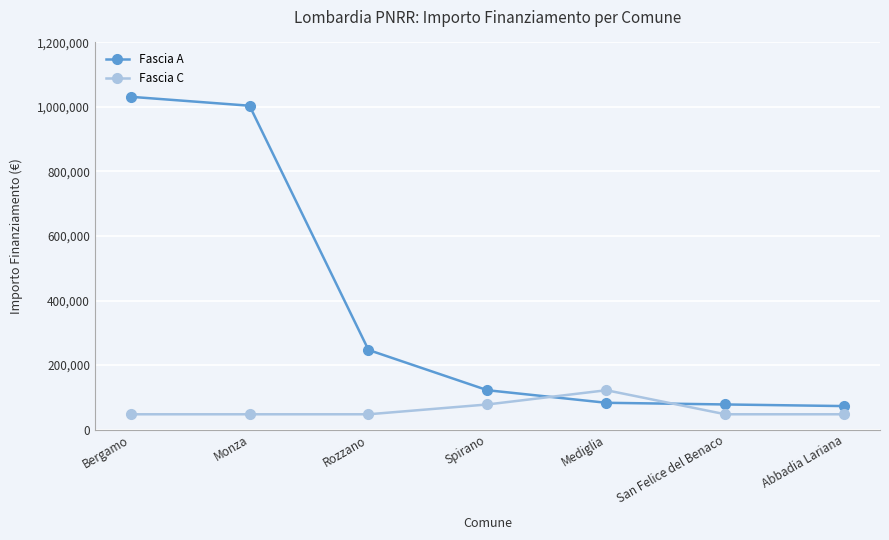

At which label does Fascia A reach its peak?

Bergamo